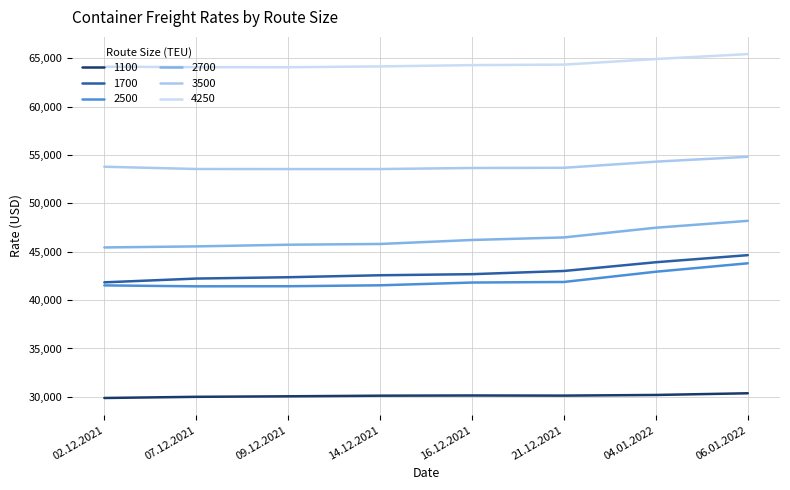

Does the chart have visible grid lines?

Yes